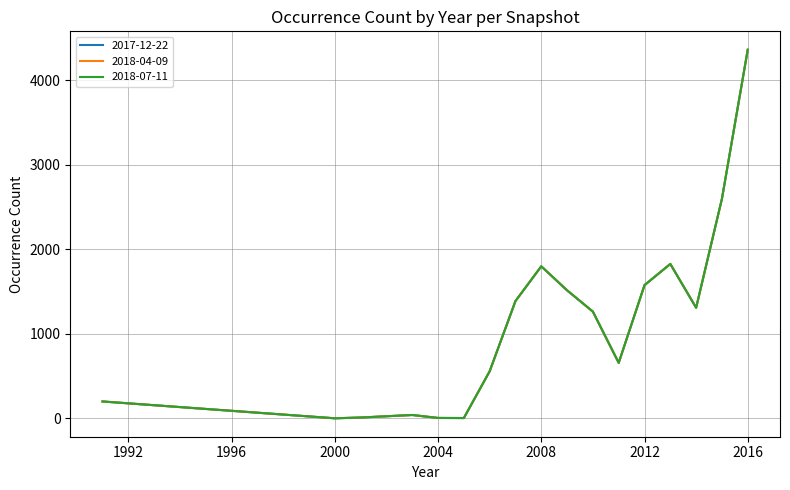

Where is the first local maximum for 2017-12-22?

2003